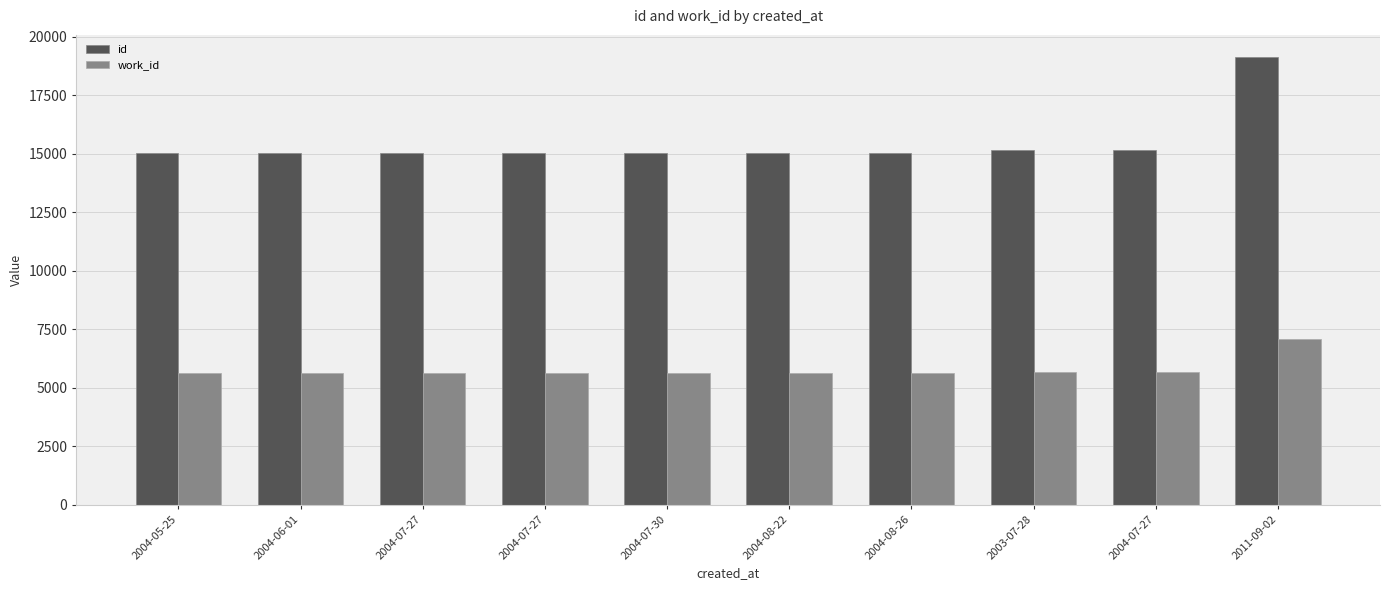

What is the minimum value shown in the chart?

5615